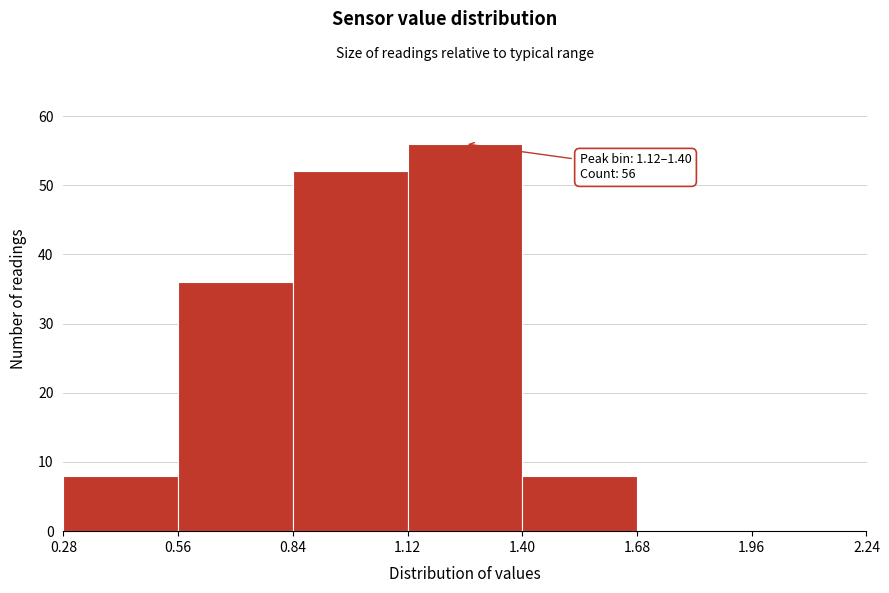

Over which range of the x-axis is the bar tallest?

1.12 to 1.40